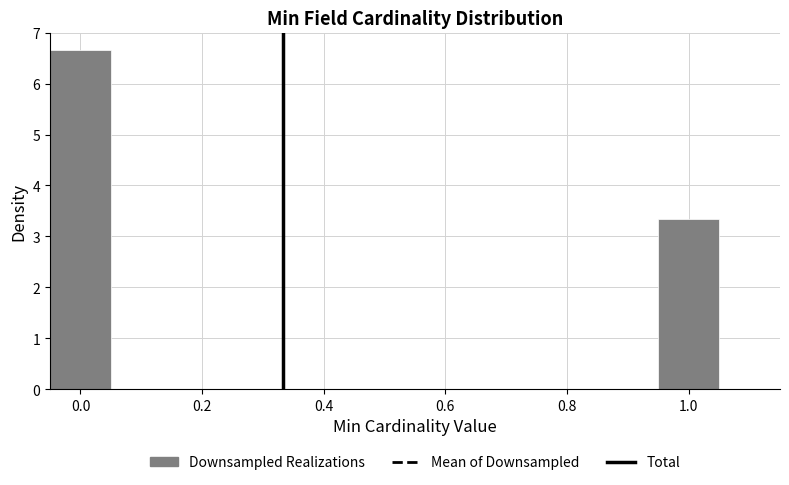

Over which range of the x-axis is the bar tallest?

-0.05 to 0.05